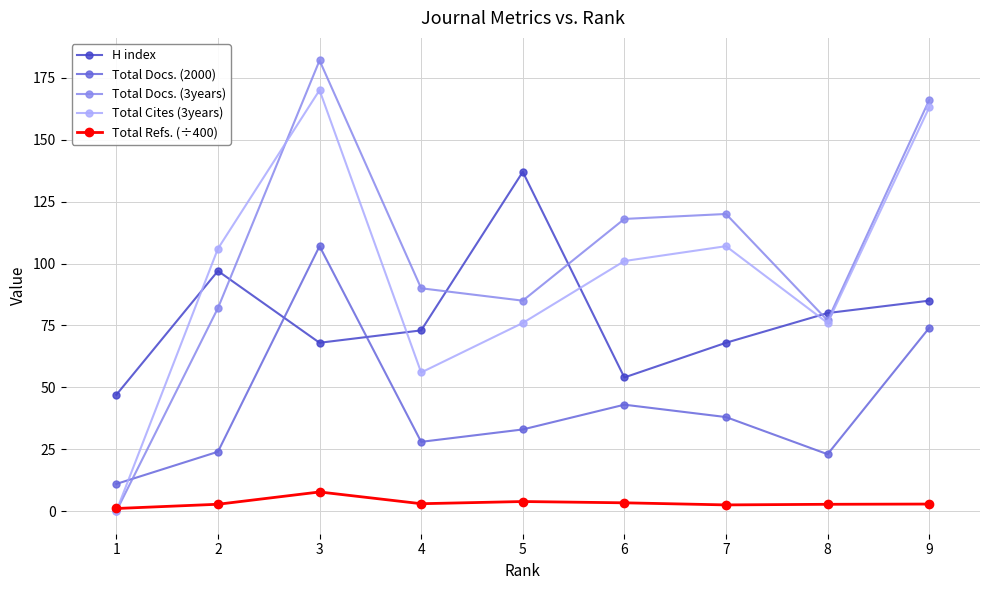

At which category is the sum across all series the highest?

3